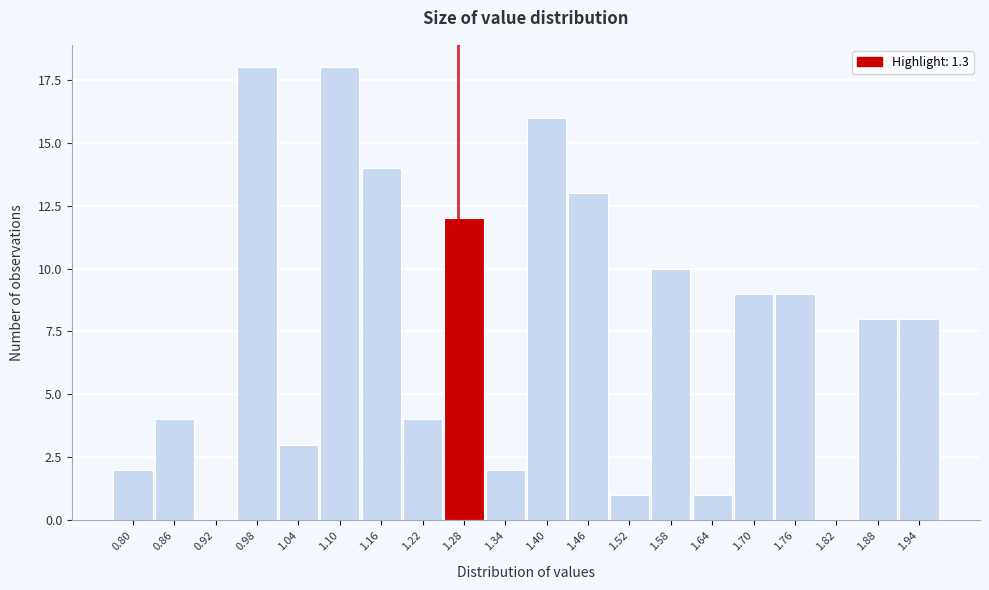

Reading right to left, transcribe all the data shown in this chart.

1.94=8	1.88=8	1.82=0	1.76=9	1.70=9	1.64=1	1.58=10	1.52=1	1.46=13	1.40=16	1.34=2	1.28=12	1.22=4	1.16=14	1.10=18	1.04=3	0.98=18	0.92=0	0.86=4	0.80=2